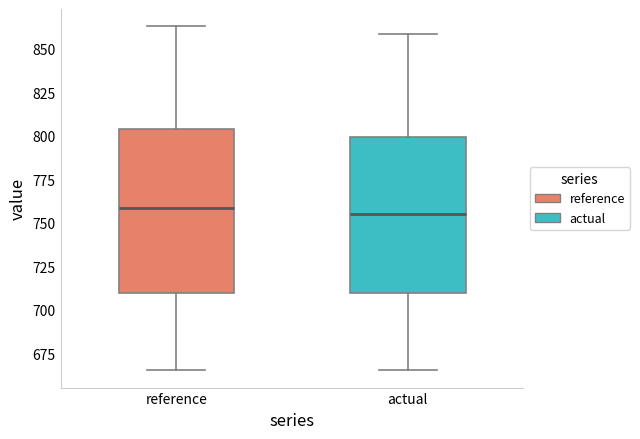

Where is the upper edge of the box for actual on the y-axis? The values are not printed on the chart, so give them approximately, as read against the axis.

800